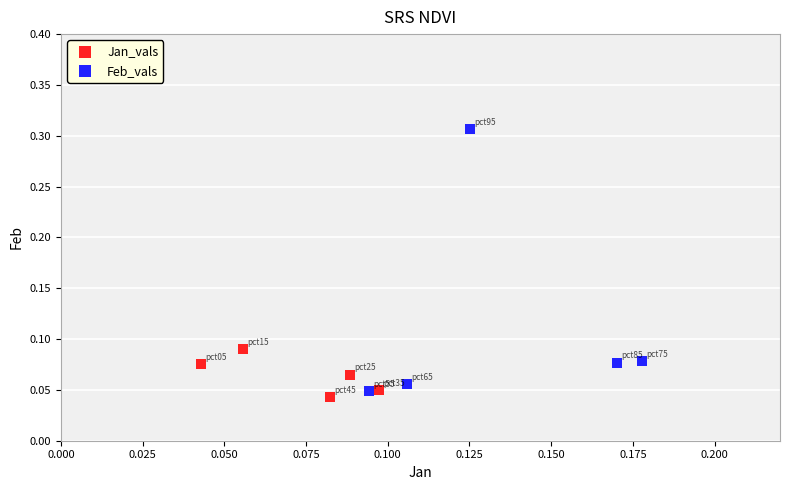

What are all the series names shown in the legend?

Jan_vals, Feb_vals